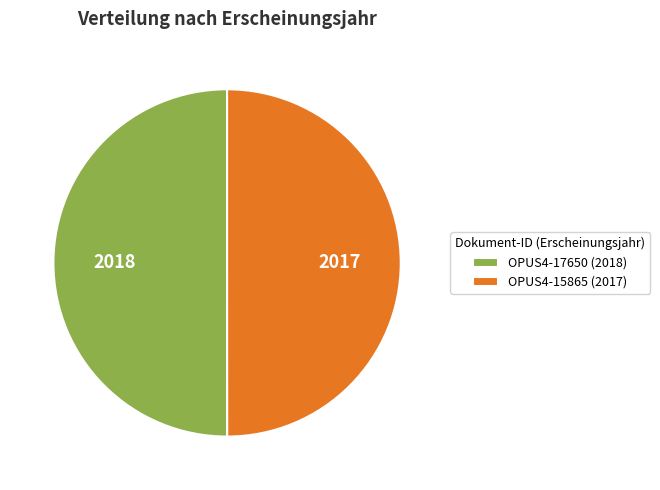

The OPUS4-15865 (2017) slice represents 50% of the pie. True or false?

True